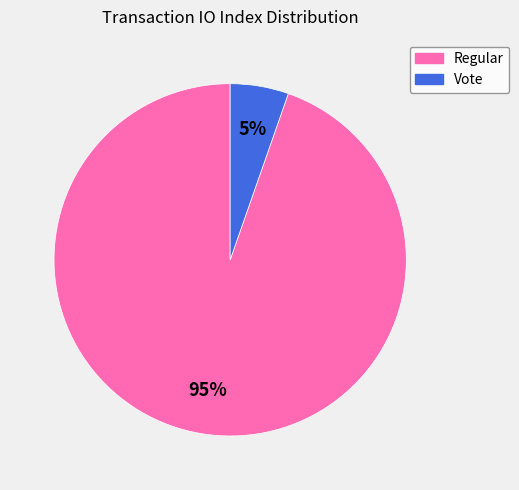

What percentage is the Regular slice, to the nearest percent?

95%